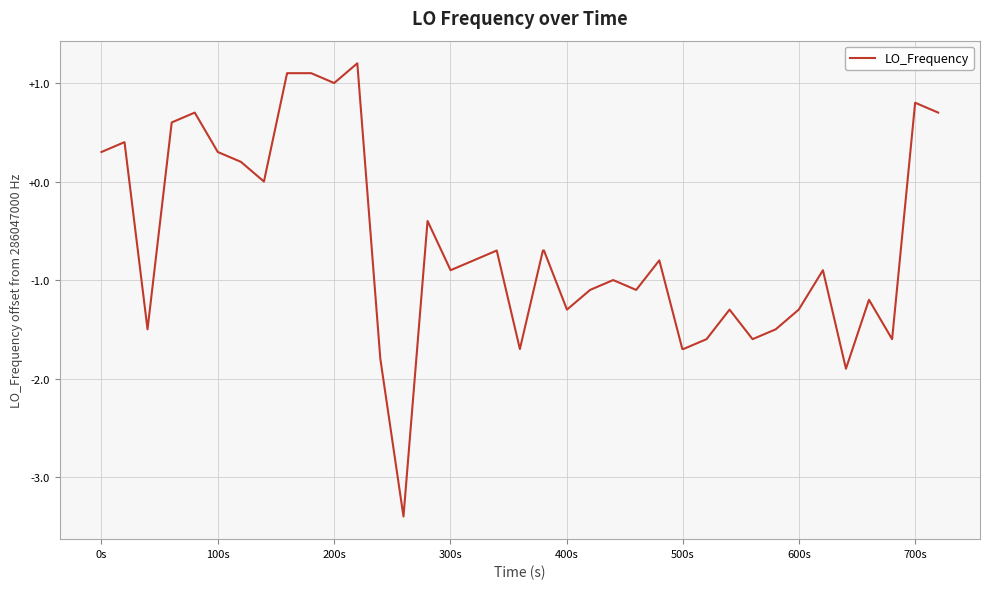

Reading left to right, list all the values displayed in this chart.

0.3	0.4	-1.5	0.6	0.7	0.3	0.2	0.0	1.1	1.1	1.1	1.0	1.2	-1.8	-3.4	-0.4	-0.9	-0.8	-0.7	-1.7	-0.7	-0.7	-1.3	-1.1	-1.0	-1.1	-0.8	-1.7	-1.7	-1.6	-1.3	-1.6	-1.5	-1.3	-0.9	-1.9	-1.2	-1.6	0.8	0.7